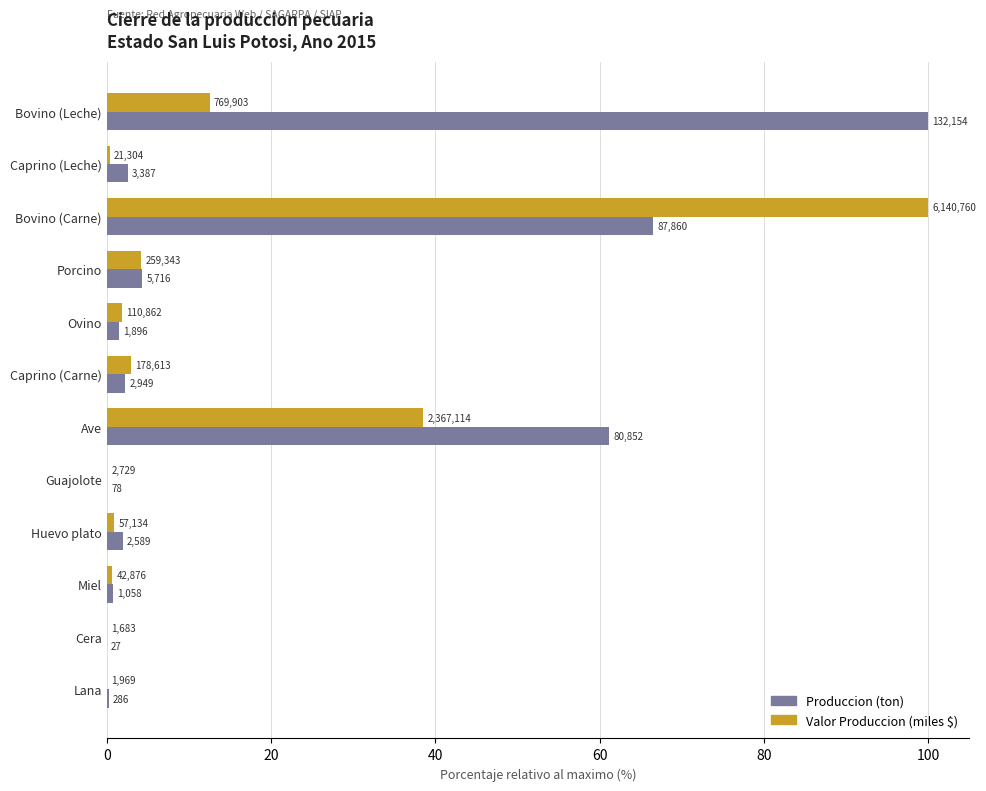

What are all the series names shown in the legend?

Produccion (ton), Valor Produccion (miles $)